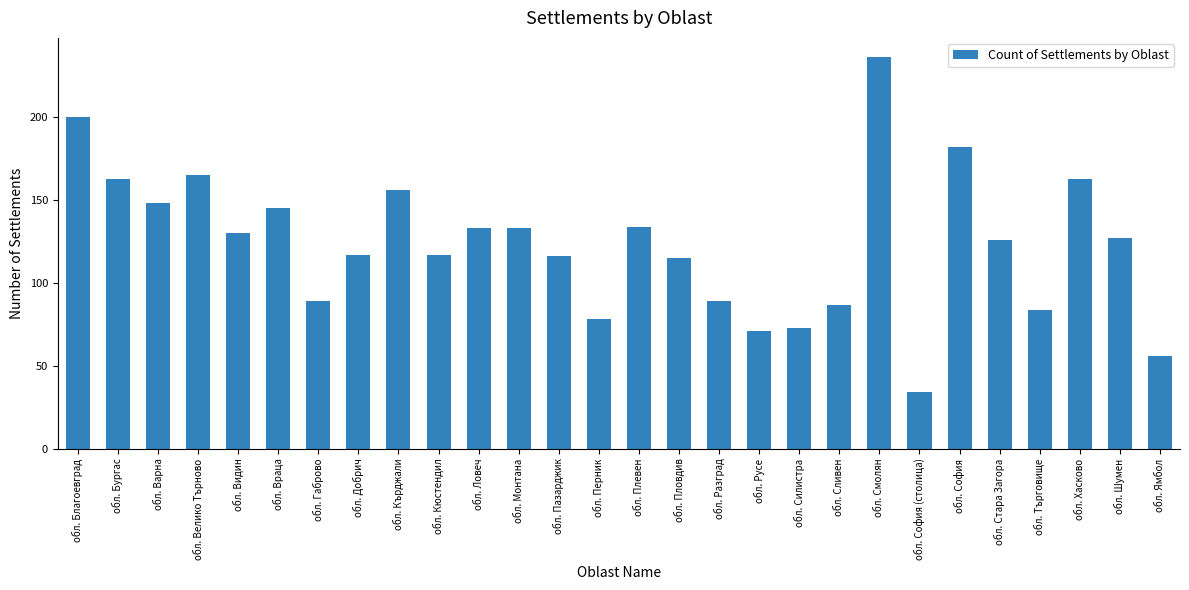

What is the sum of the values at обл. Търговище and обл. Перник?

162